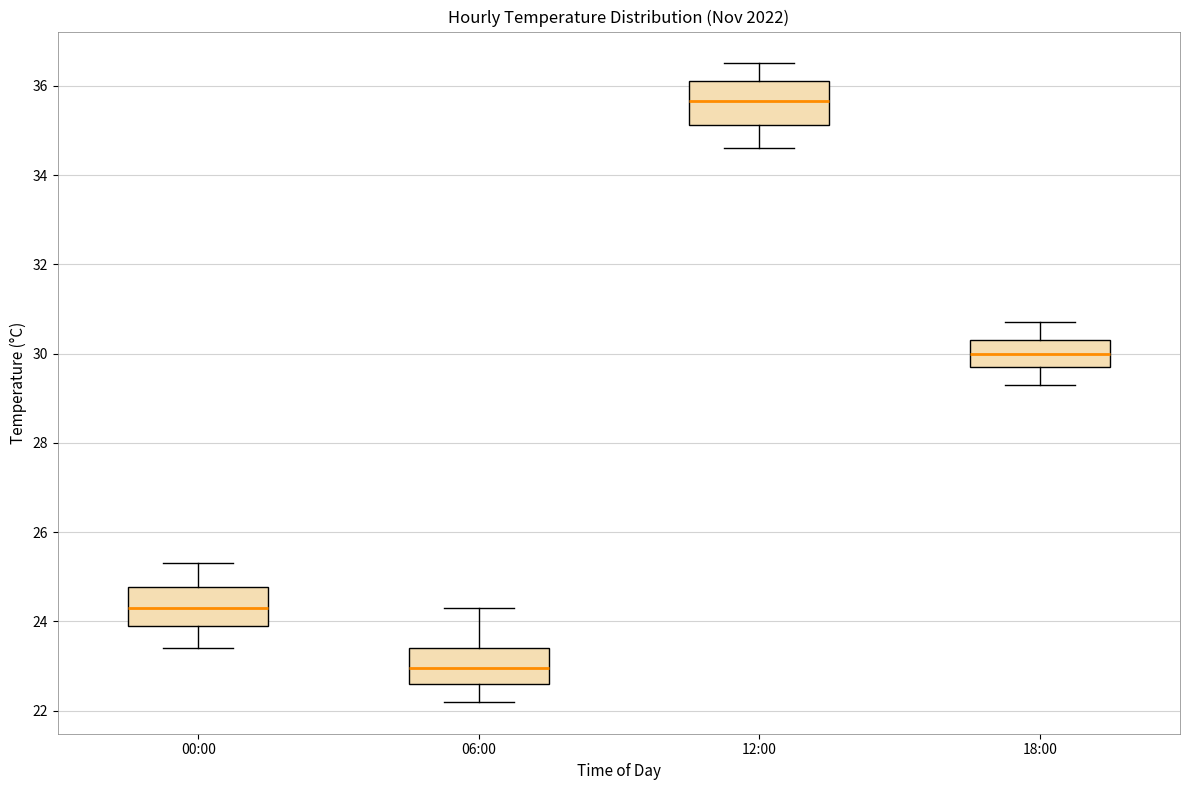

Where does the median line of the box for 00:00 sit on the y-axis? The values are not printed on the chart, so give them approximately, as read against the axis.

24.4